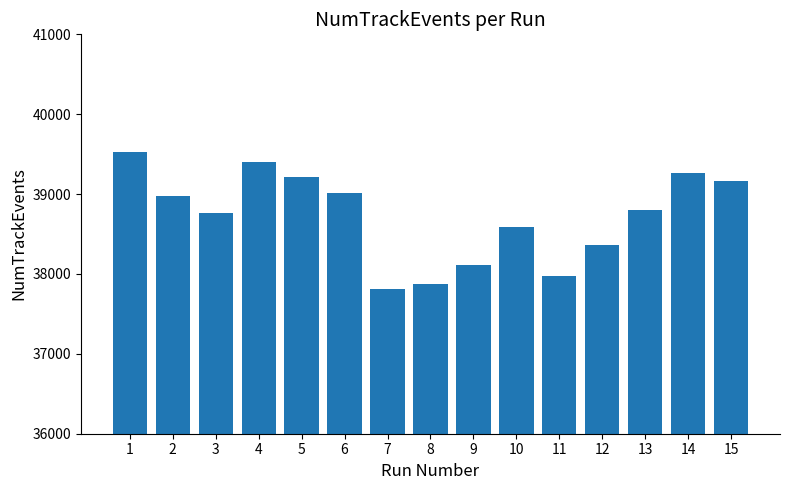

The value at 2 is 38973. True or false?

True